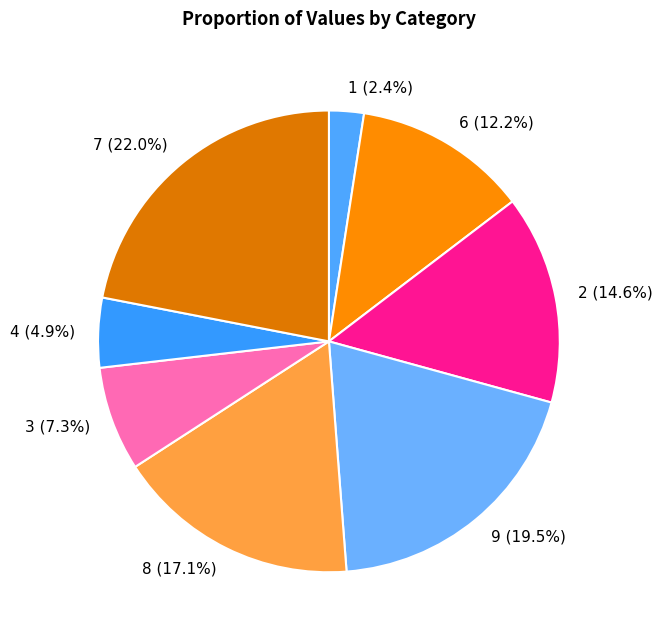

Rank the categories by value from highest to lowest.

7, 9, 8, 2, 6, 3, 4, 1